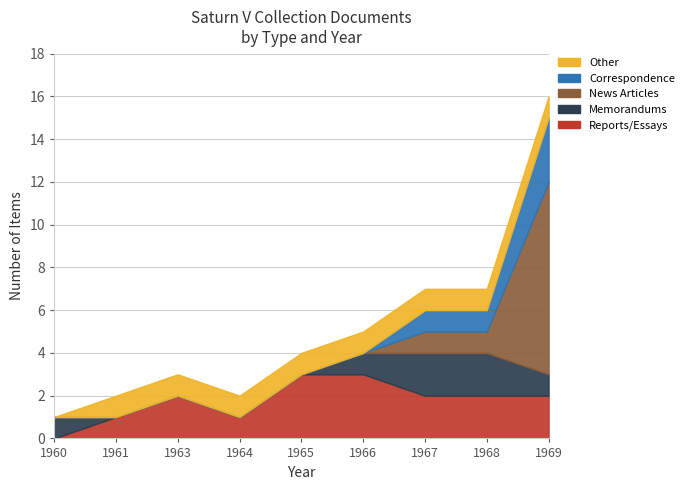

Is the value of Memorandums at 1963 greater than the value of Other at 1967?

No